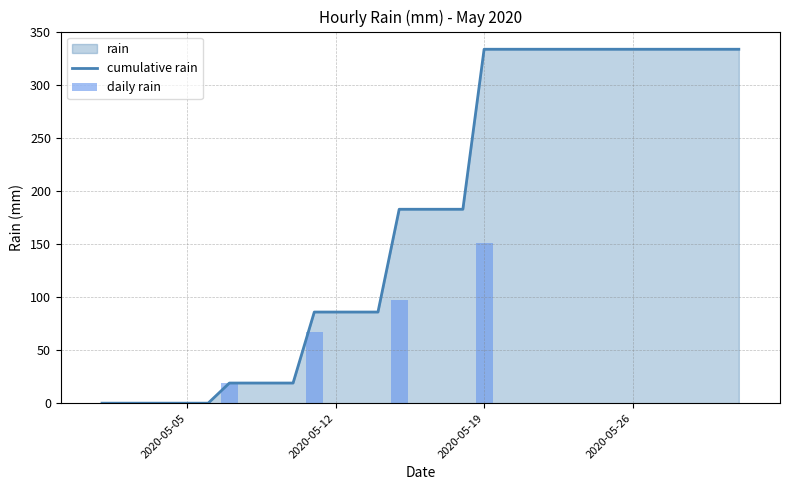

What is the highest value of the cumulative rain series?

334